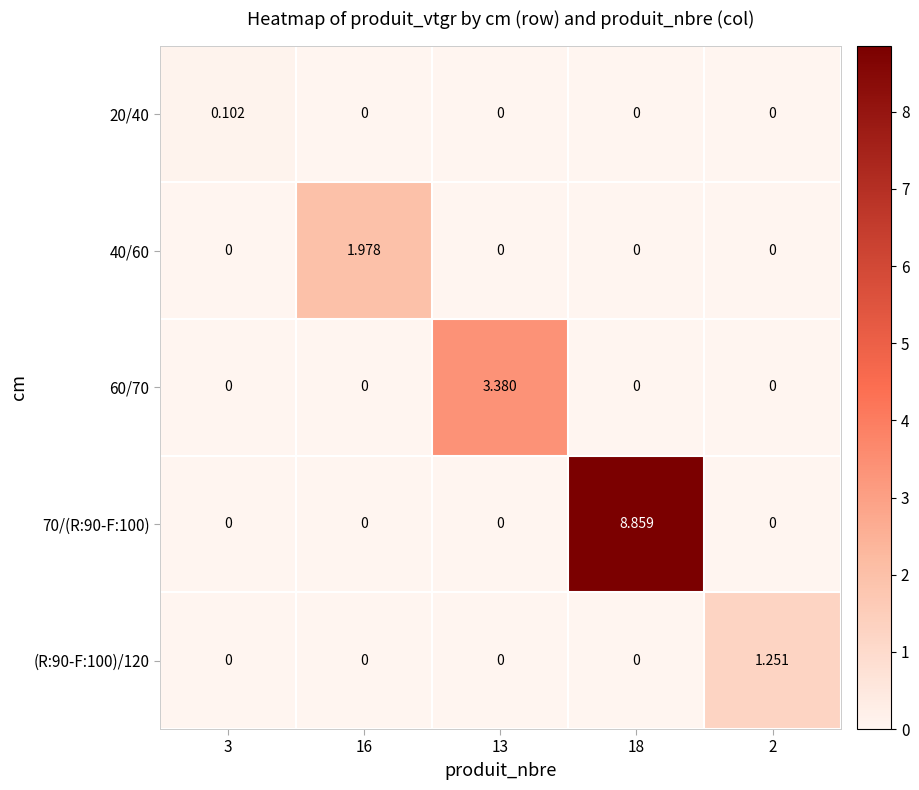

Is the value of 70/(R:90-F:100) at 18 greater than the value of 40/60 at 2?

Yes